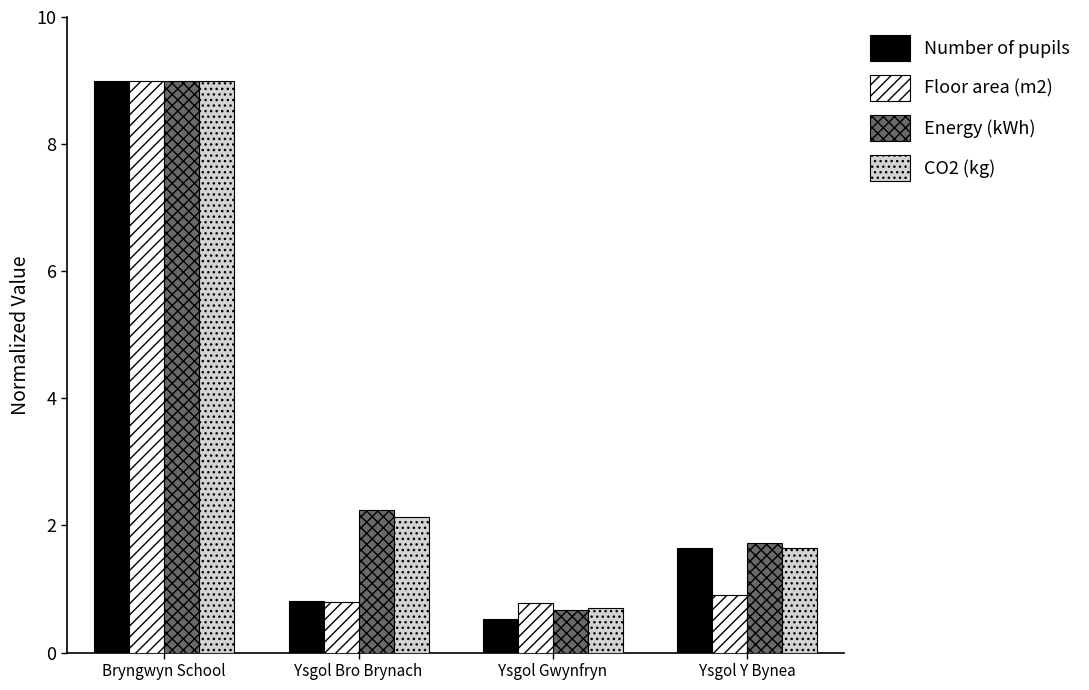

What is the difference between the maximum and minimum values in the CO2 (kg) series?

8.3